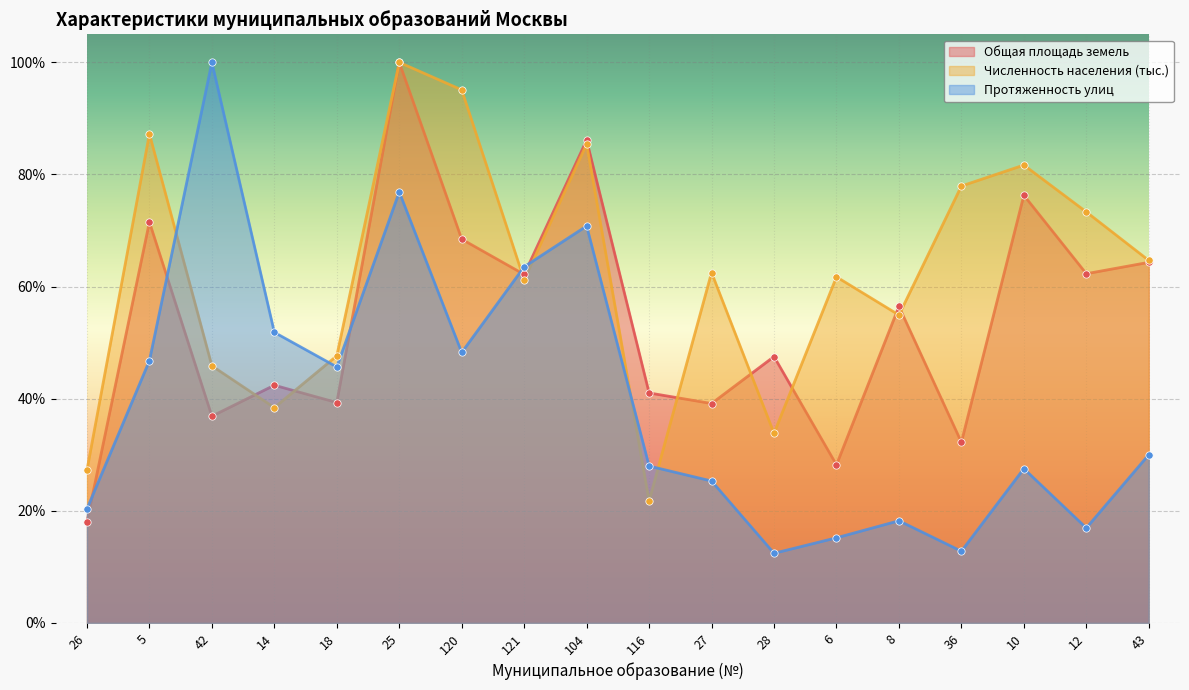

Which series has the largest total across all categories?

Численность населения (тыс.)